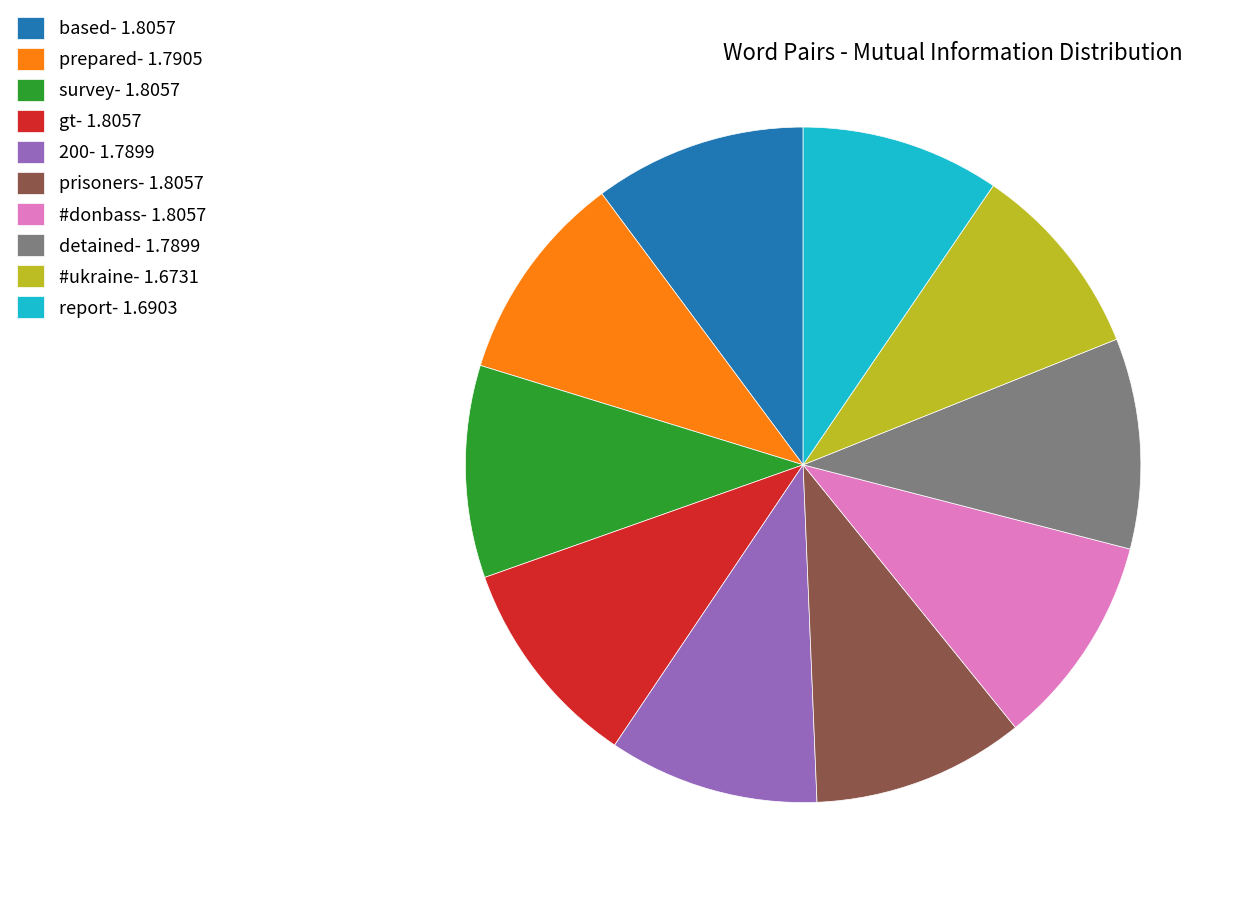

The prepared slice represents 10% of the pie. True or false?

True